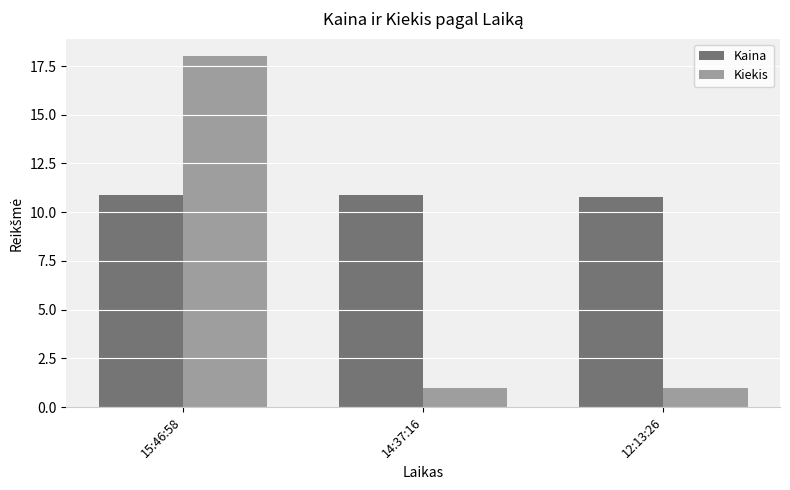

Reading left to right, what are all the values shown in this chart?

Kaina: 10.9	10.9	10.8
Kiekis: 18.0	1.0	1.0